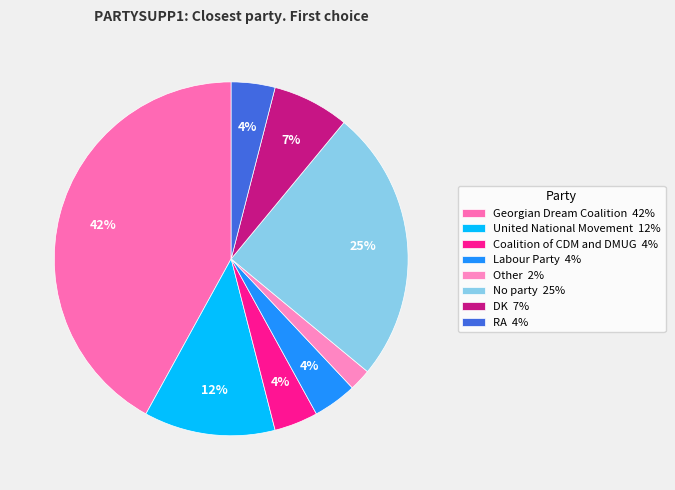

Which category has the smallest portion of the pie?

Other